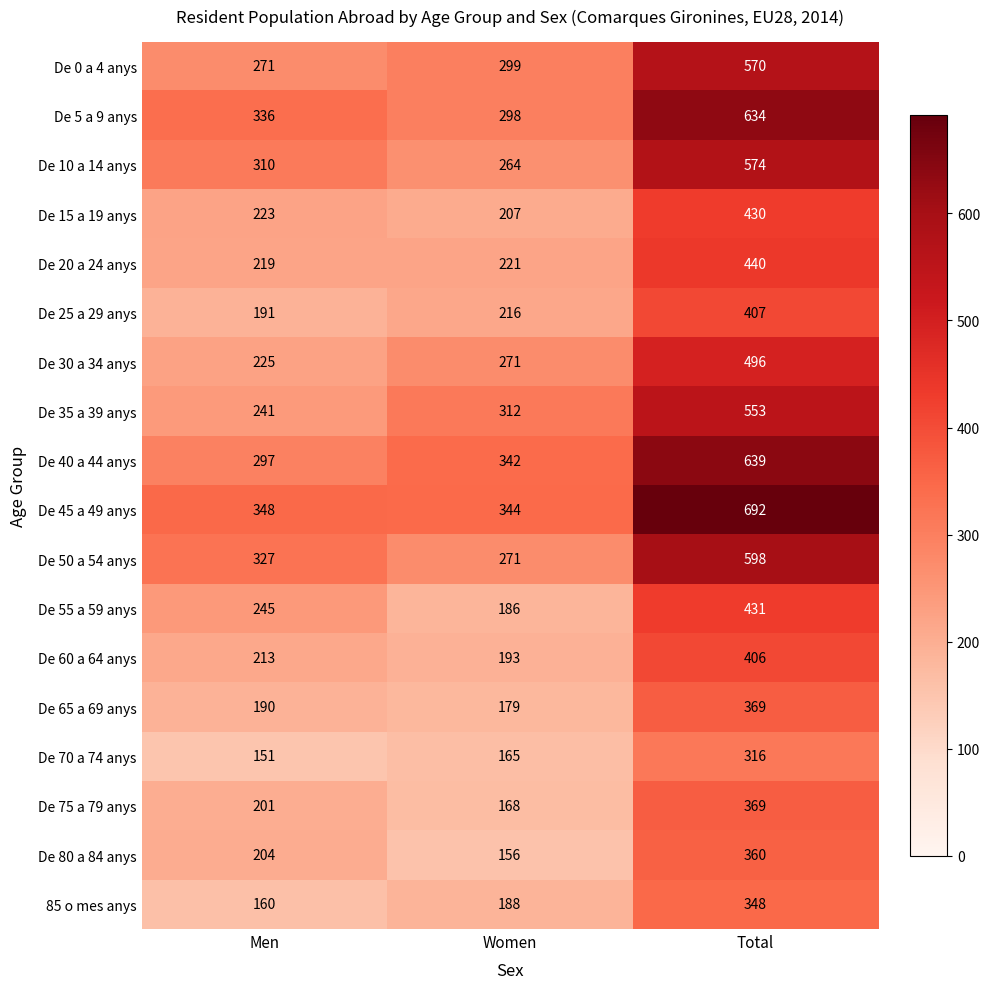

What is the maximum value shown in the chart?

692